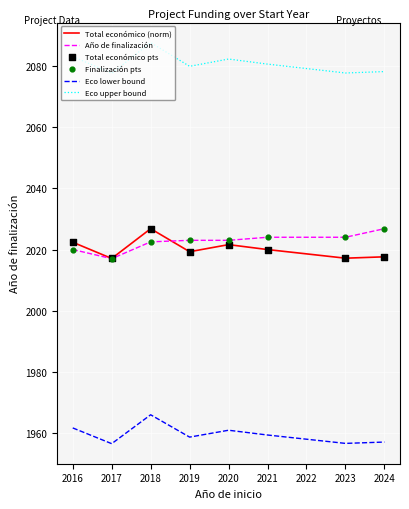

What is the total value across all series at 2019?

8080.8